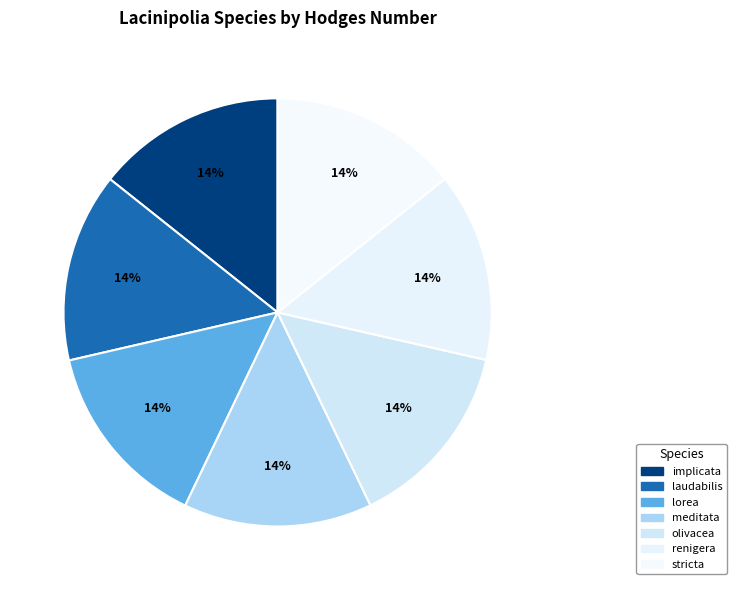

What percentage is the implicata slice, to the nearest percent?

14%